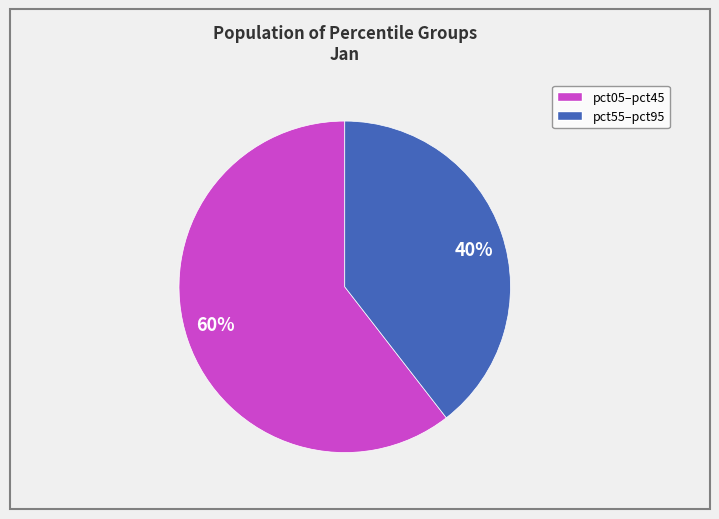

Which category has the smallest portion of the pie?

40%